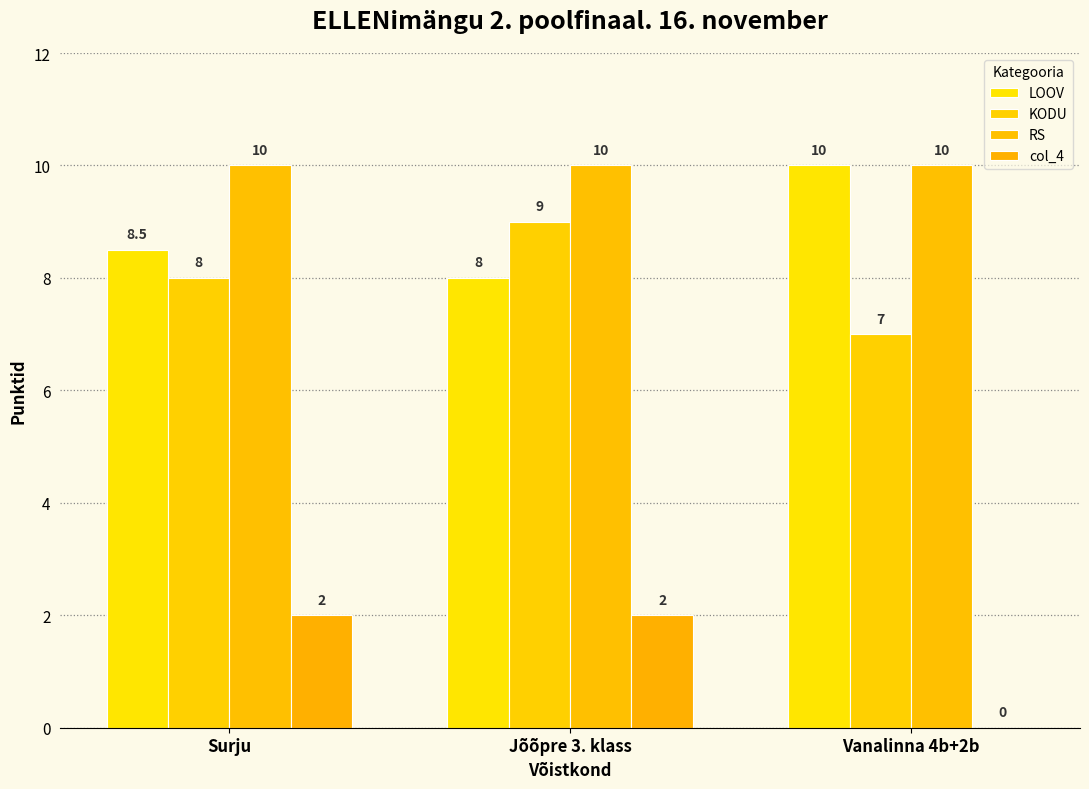

Which series has the largest range (max minus min)?

LOOV